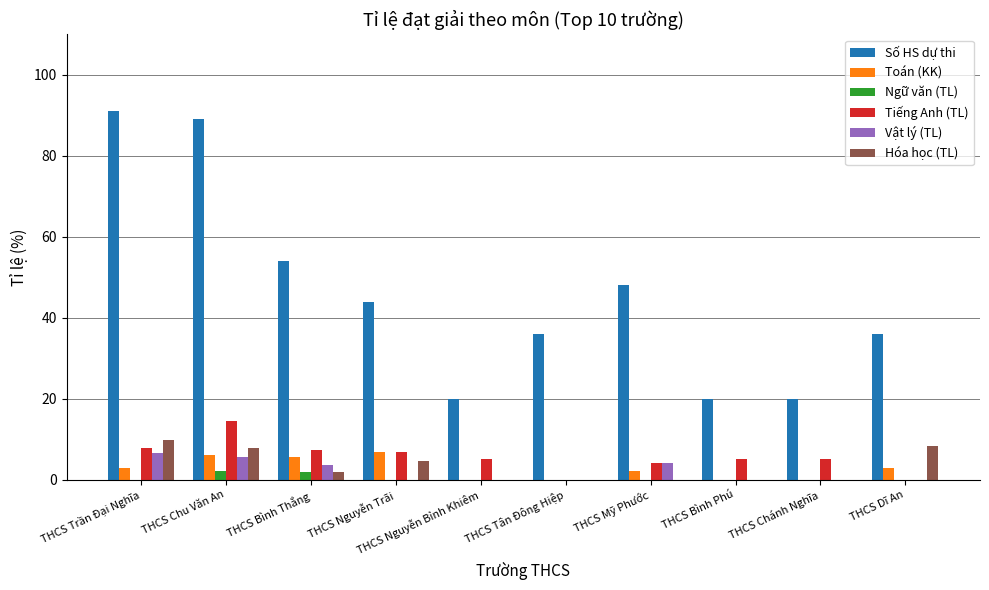

Count the number of data series in this chart.

6